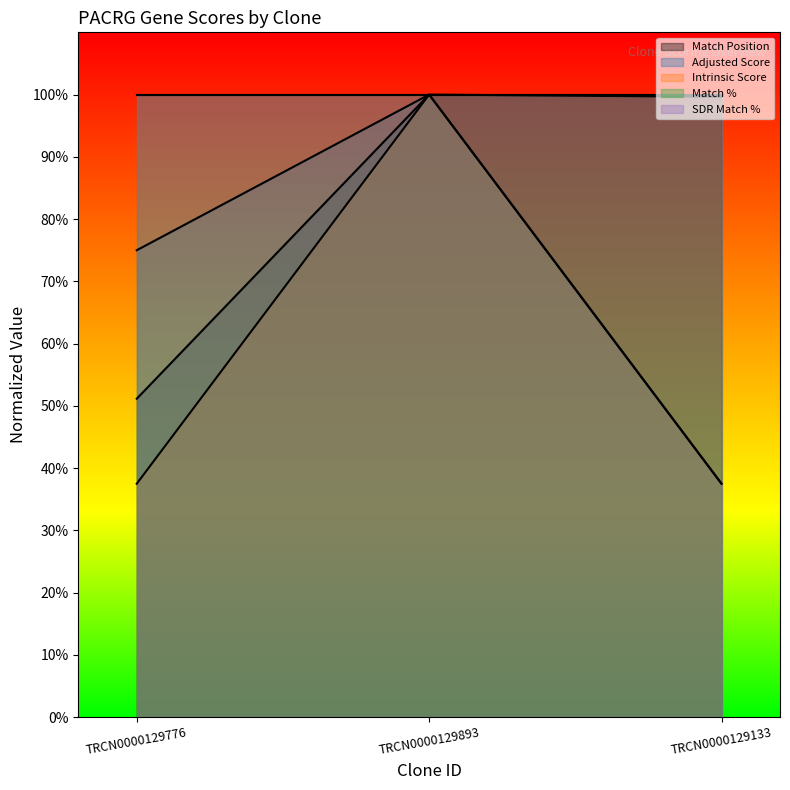

What is the label of the 1st point from the left?

TRCN0000129776